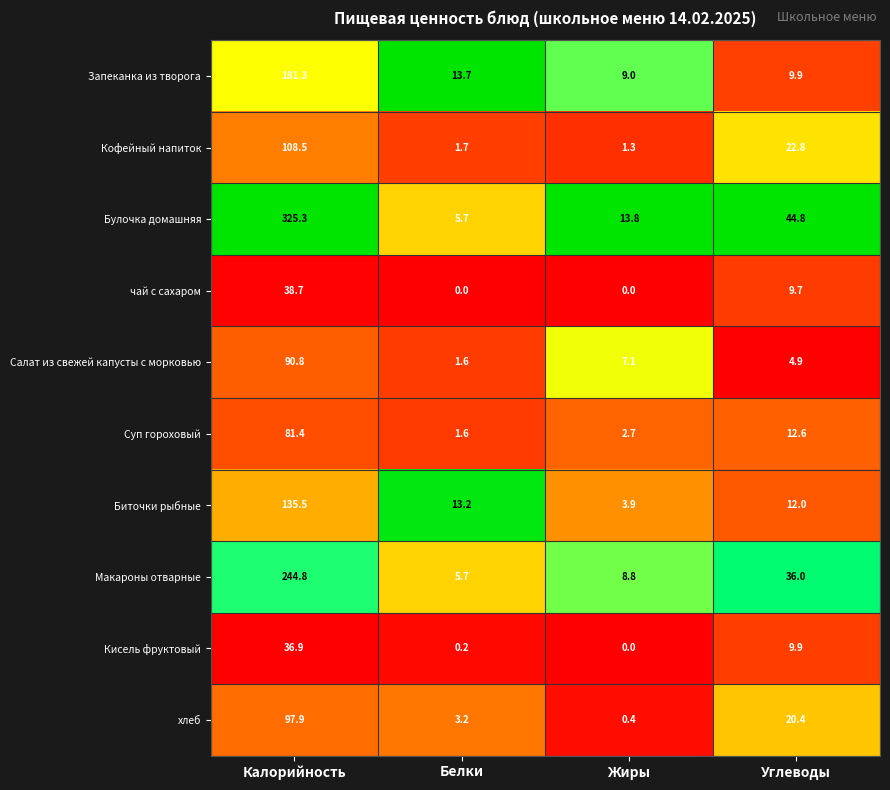

At which category is the sum across all series the highest?

Калорийность